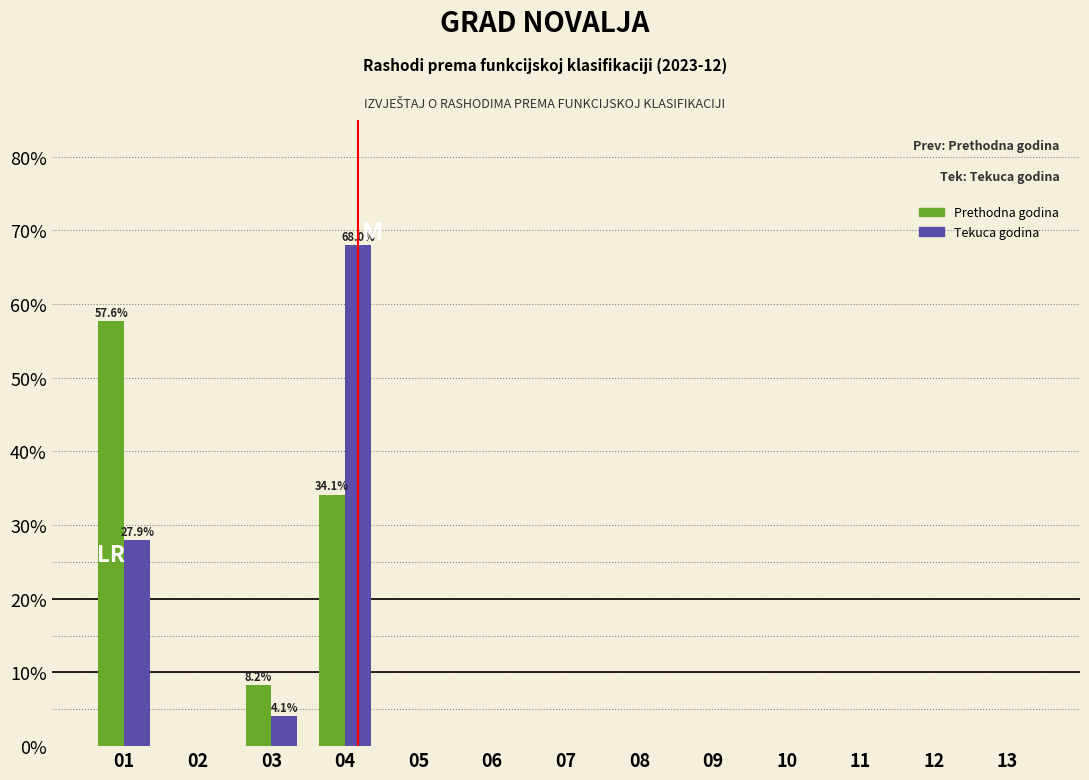

Reading right to left, what are all the values shown in this chart?

Prethodna godina: 13=0.0	12=0.0	11=0.0	10=0.0	09=0.0	08=0.0	07=0.0	06=0.0	05=0.0	04=34.1	03=8.2	02=0.0	01=57.6
Tekuca godina: 13=0.0	12=0.0	11=0.0	10=0.0	09=0.0	08=0.0	07=0.0	06=0.0	05=0.0	04=68.0	03=4.1	02=0.0	01=27.9